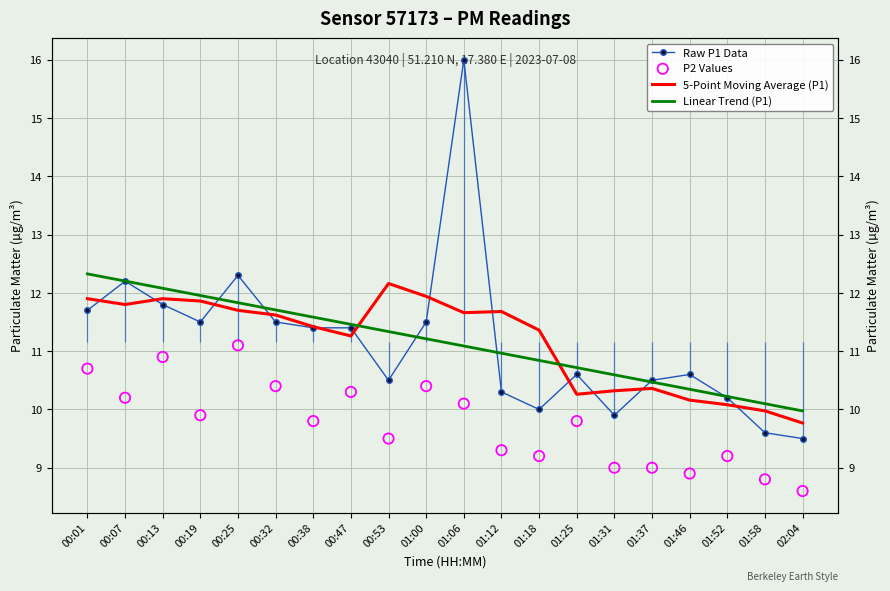

Which series has the largest total across all categories?

5-Point Moving Average (P1)